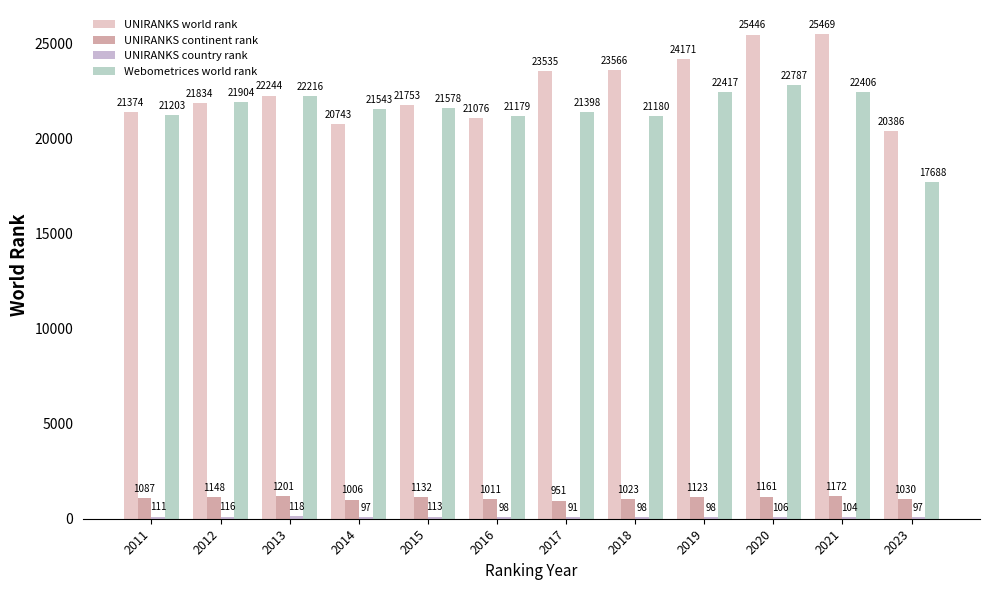

Does the chart contain stacked bars?

No